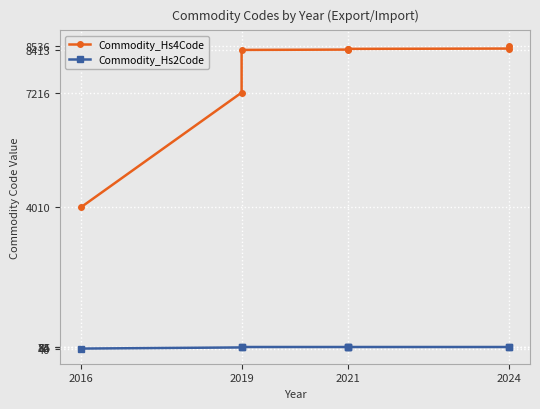

How many values in the Commodity_Hs2Code series exceed 84?

1